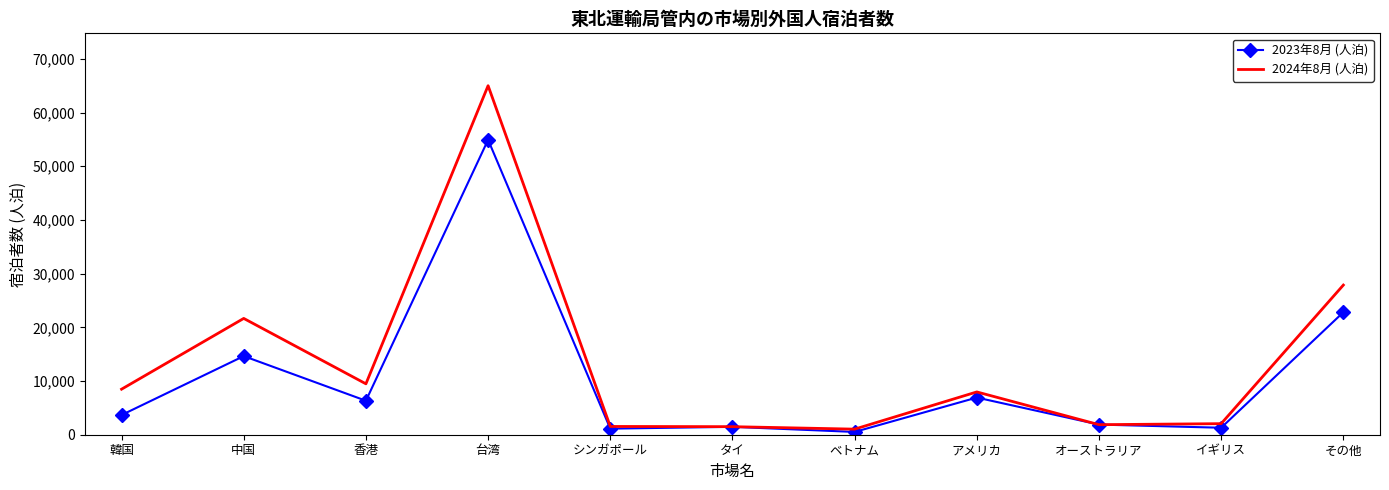

What is the average value of the 2024年8月 (人泊) series?

13497